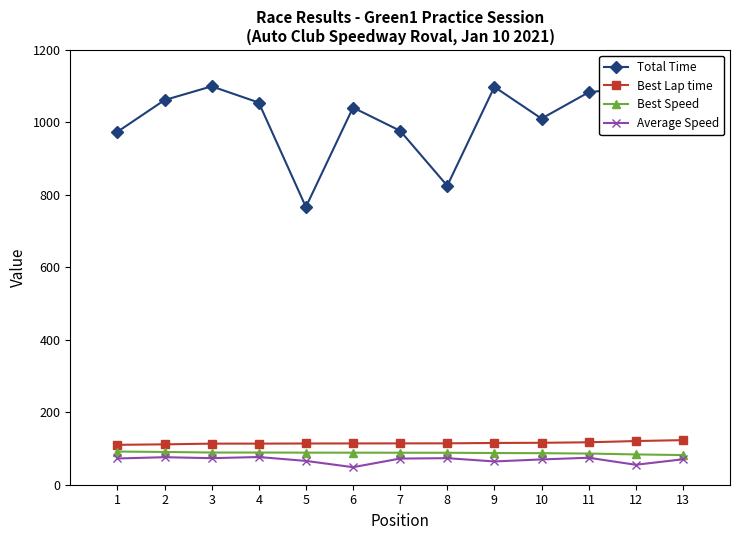

What is the greatest value displayed?

1099.7